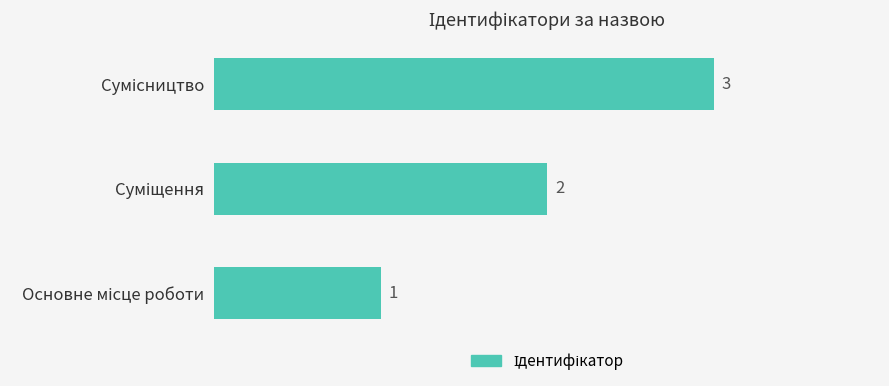

Count the values in the range 1 to 3.

3